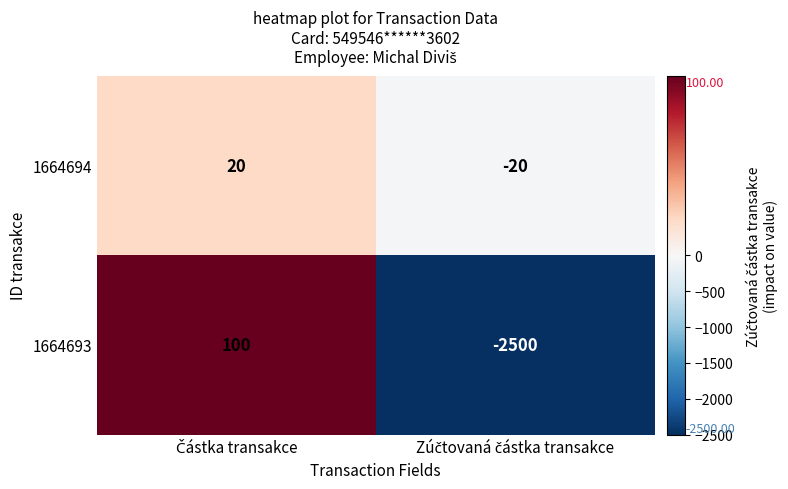

Which series has the widest spread of values?

1664693